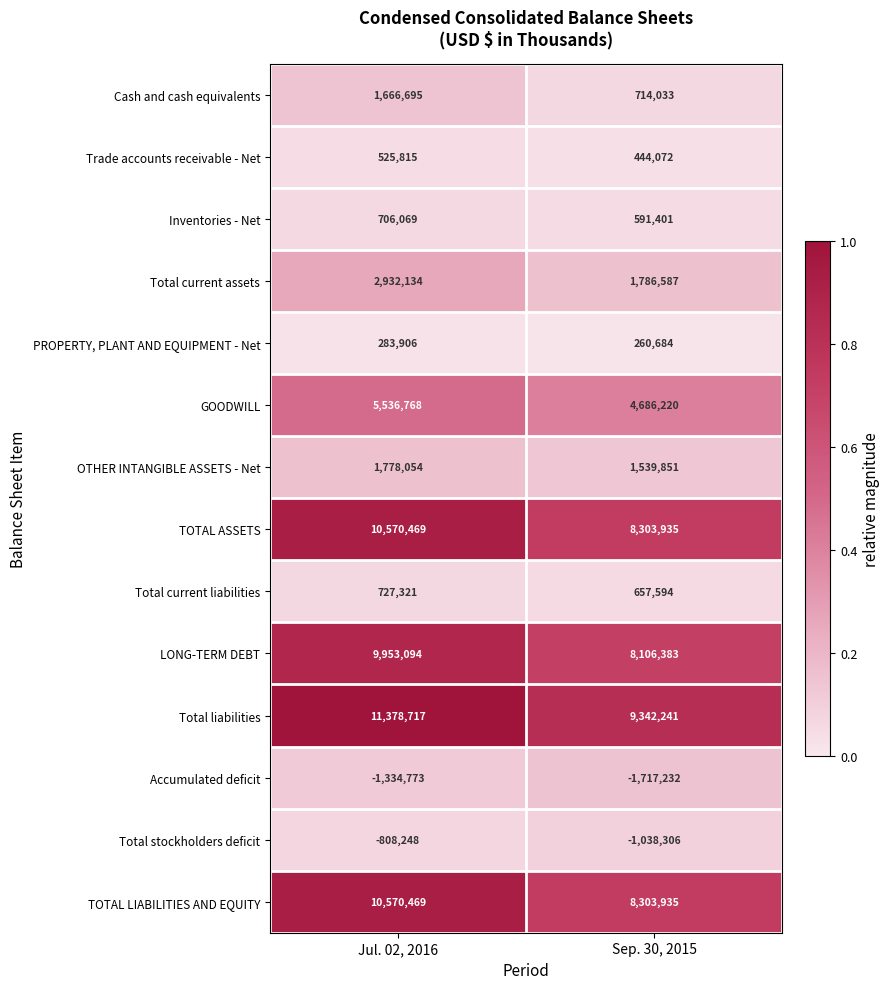

At how many categories does at least one series exceed 0?

2